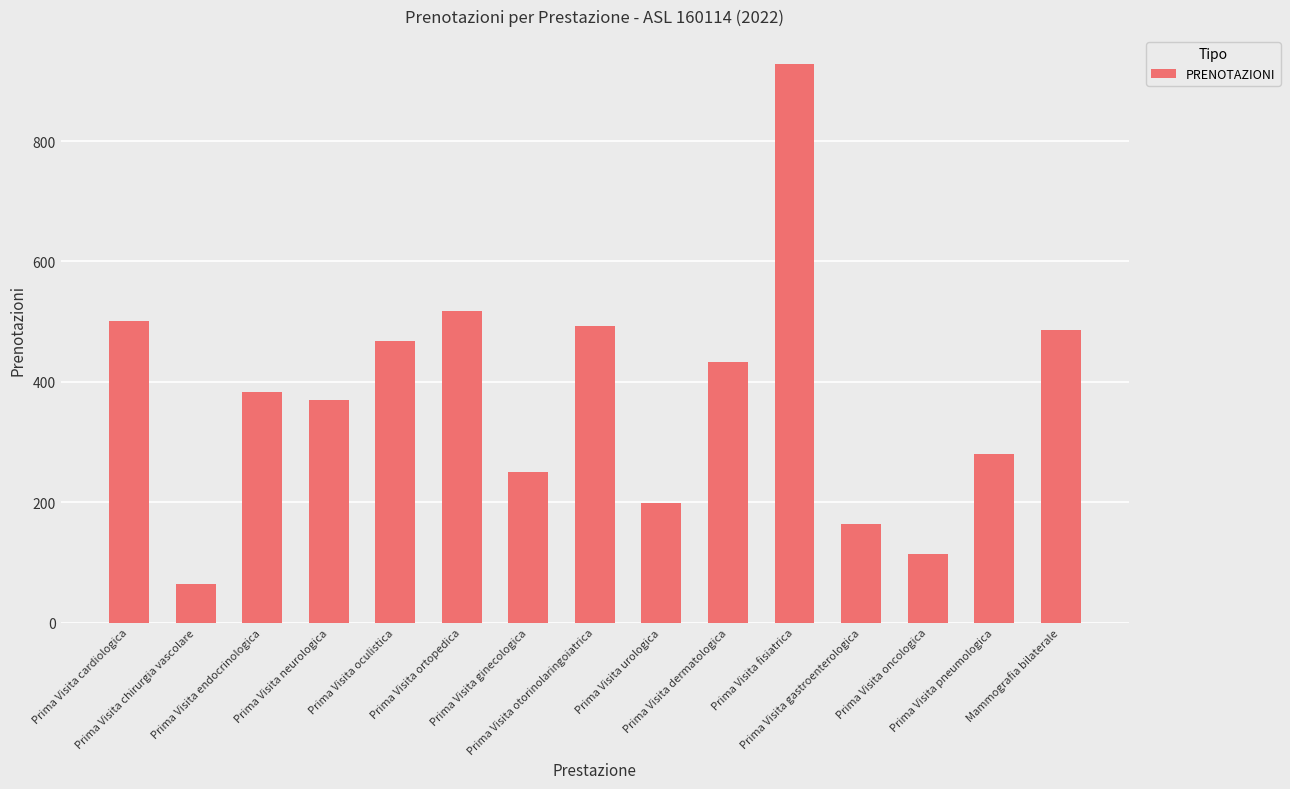

Which has a higher value, Prima Visita chirurgia vascolare or Prima Visita oncologica?

Prima Visita oncologica